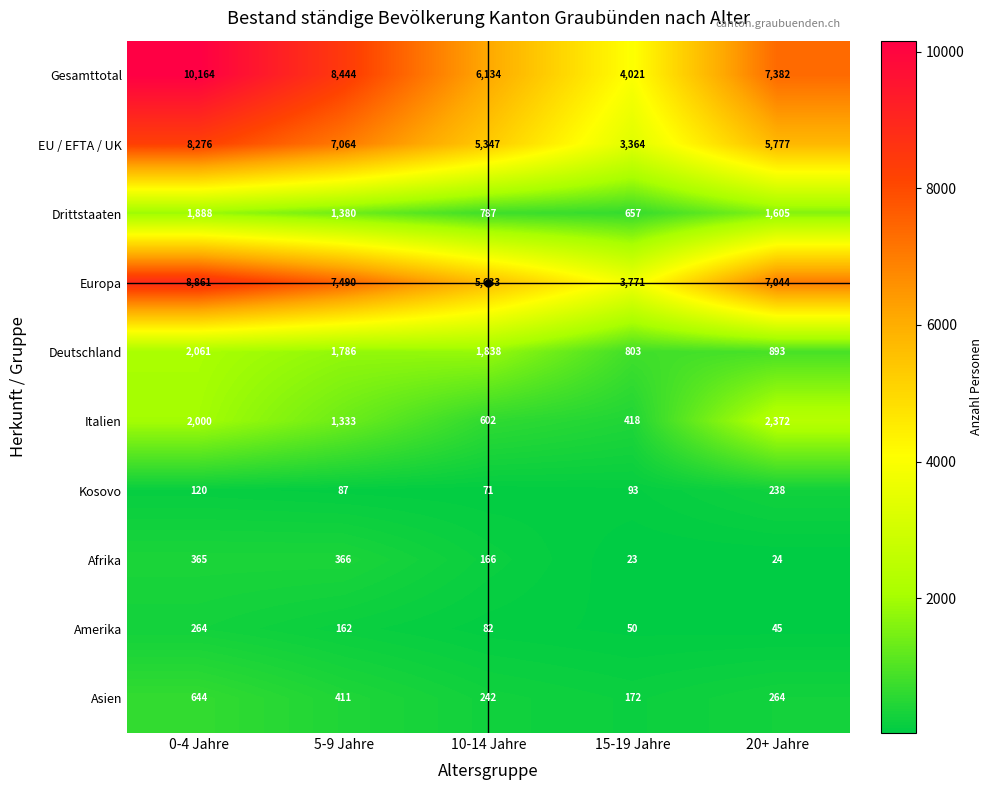

At which label does Afrika first exceed 166?

0-4 Jahre